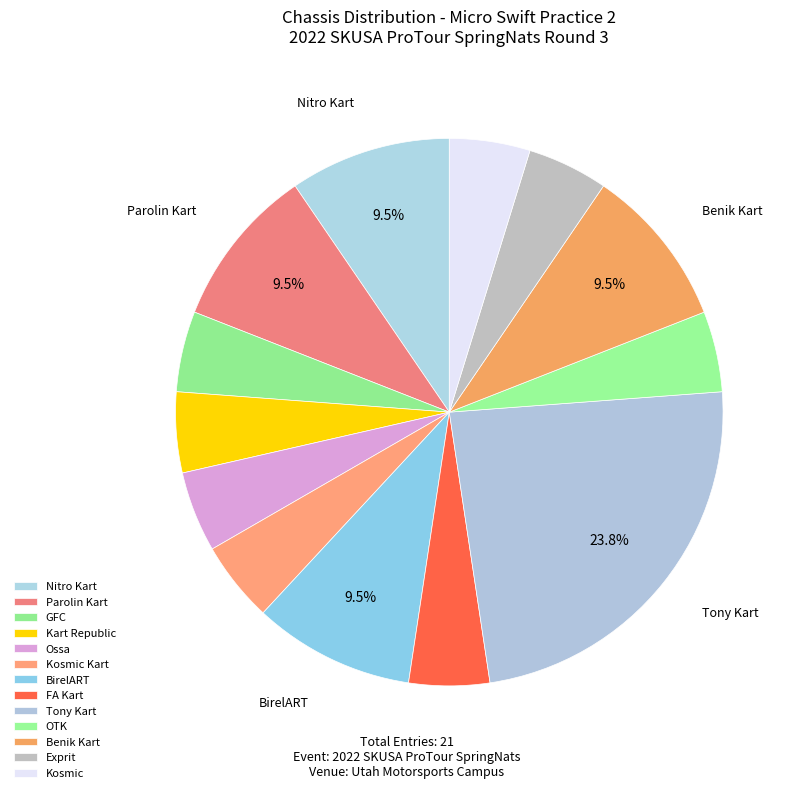

Count the number of slices in the pie.

13